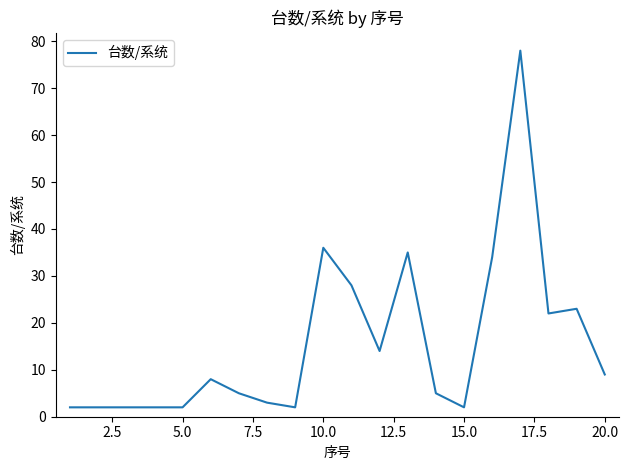

What is the maximum value shown in the chart?

78